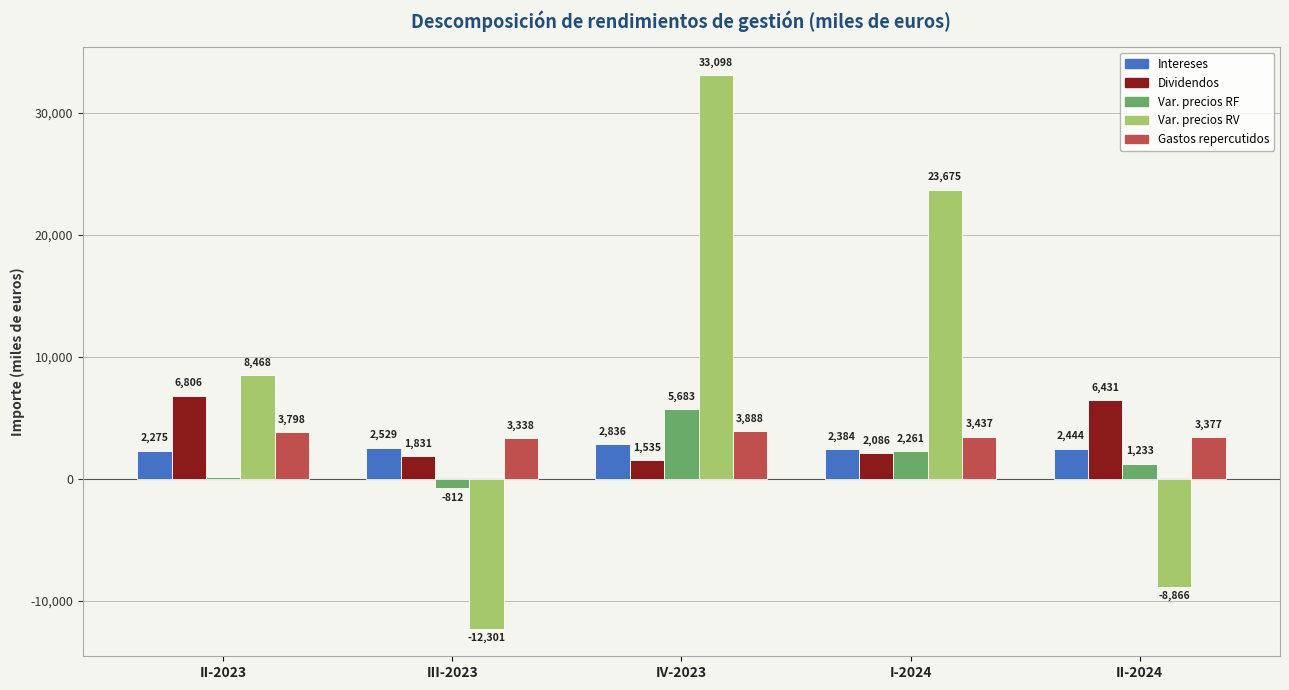

How many values in Var. precios RF are above zero?

4